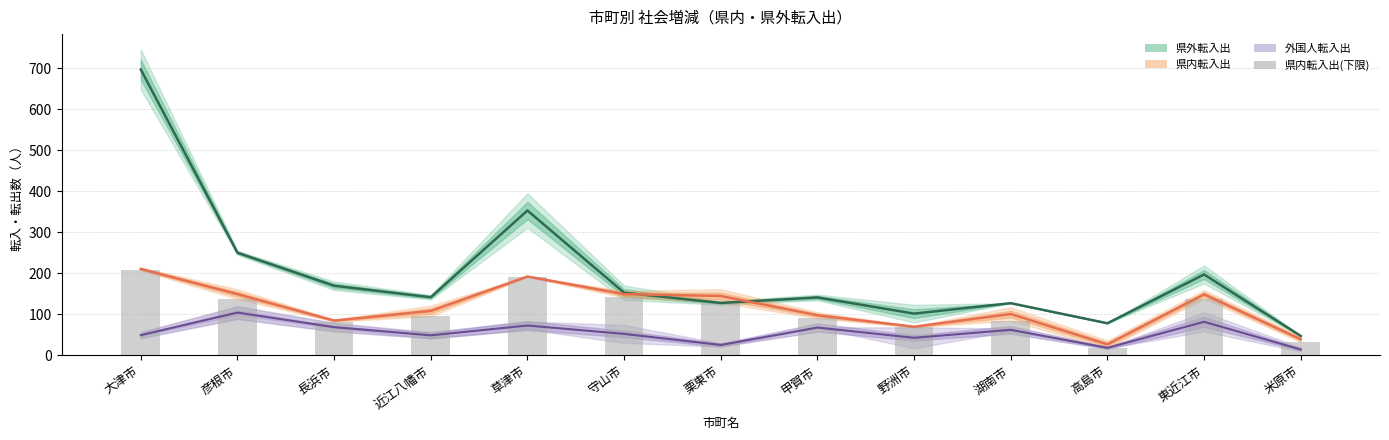

What is the label of the 8th bar from the left?

甲賀市